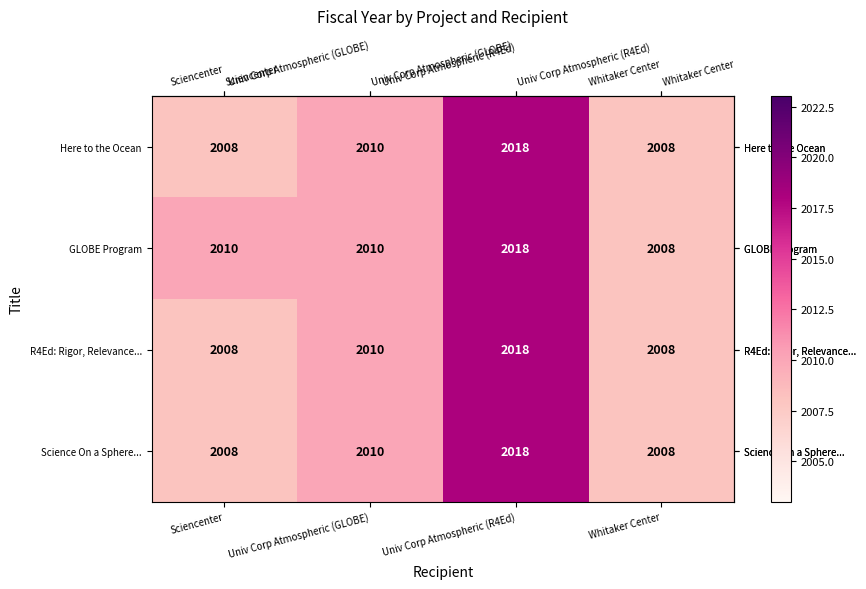

Is it true that R4Ed: Rigor, Relevance... equals 2008 at Whitaker Center?

True